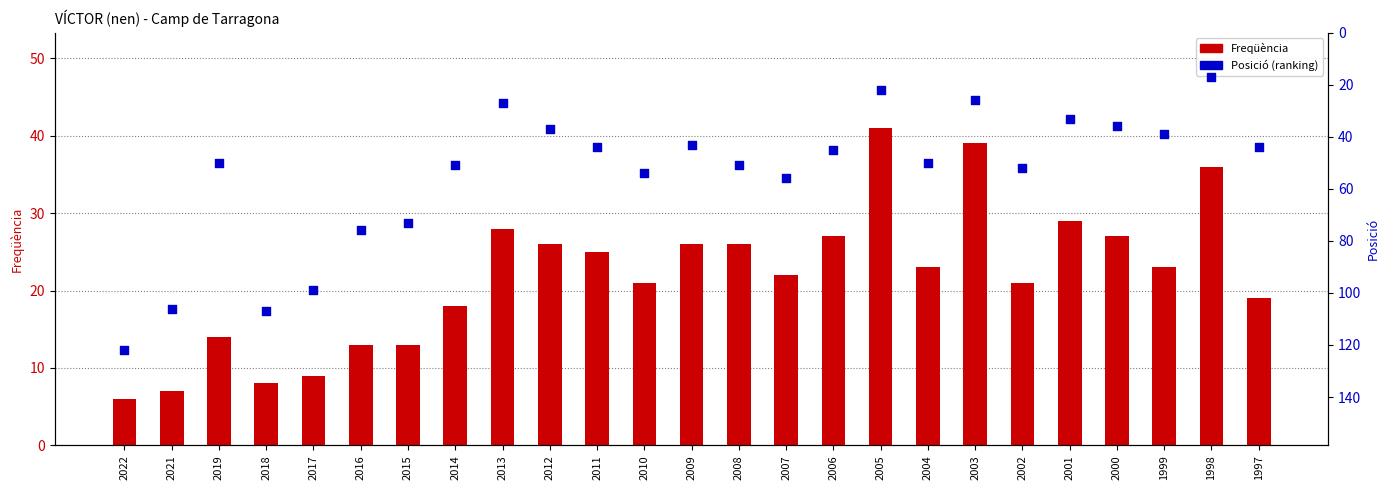

Which series has the largest Y range (max minus min)?

Posició